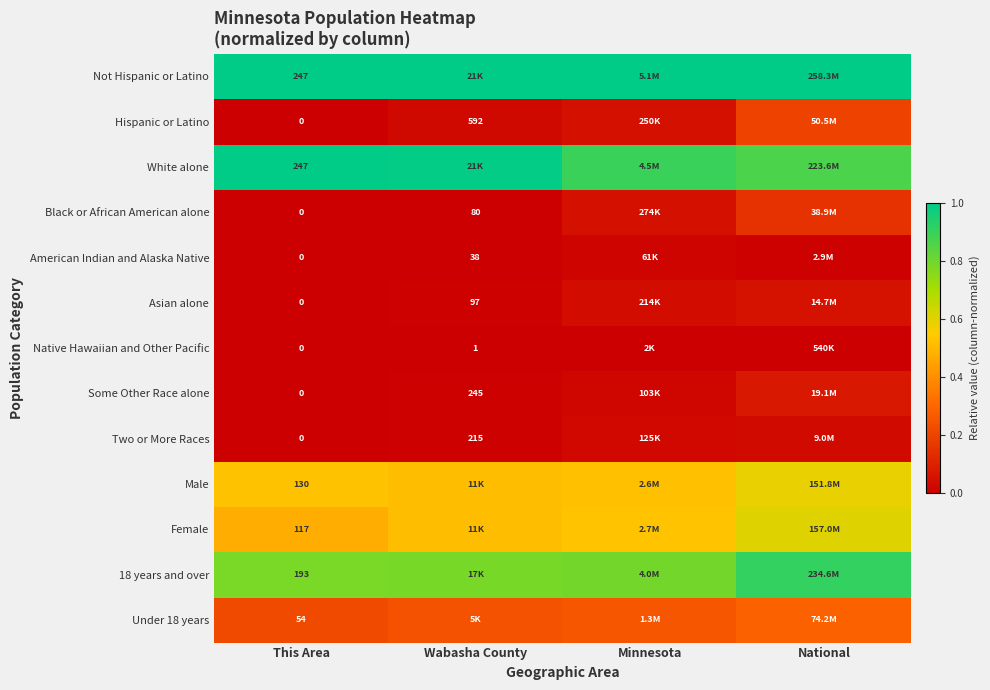

Is the value of Native Hawaiian and Other Pacific at This Area greater than the value of Two or More Races at Wabasha County?

No